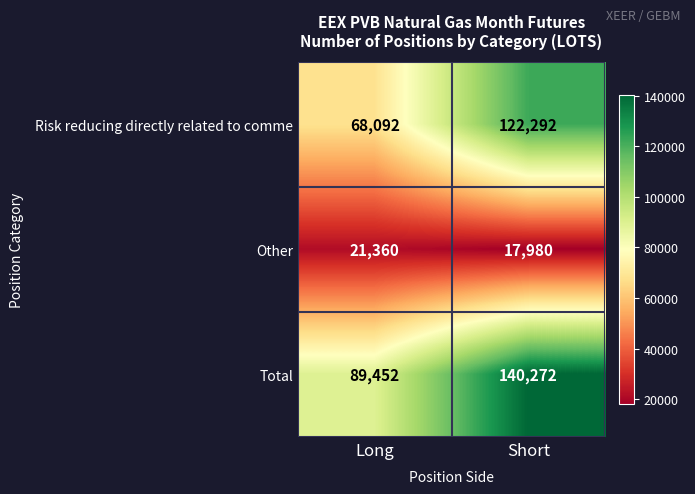

Which series changed the most between Long and Short?

Risk reducing directly related to comme